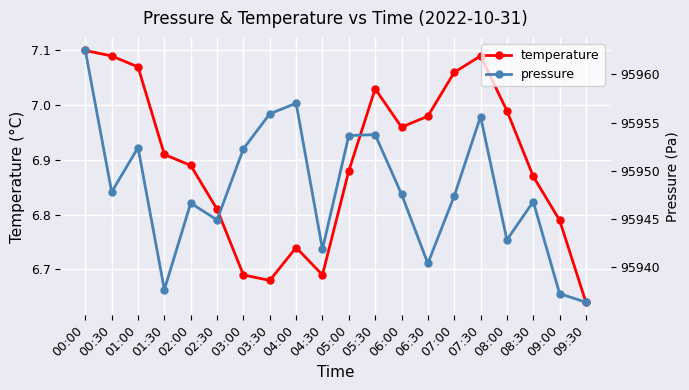

Which label corresponds to the smallest value in the chart?

09:30